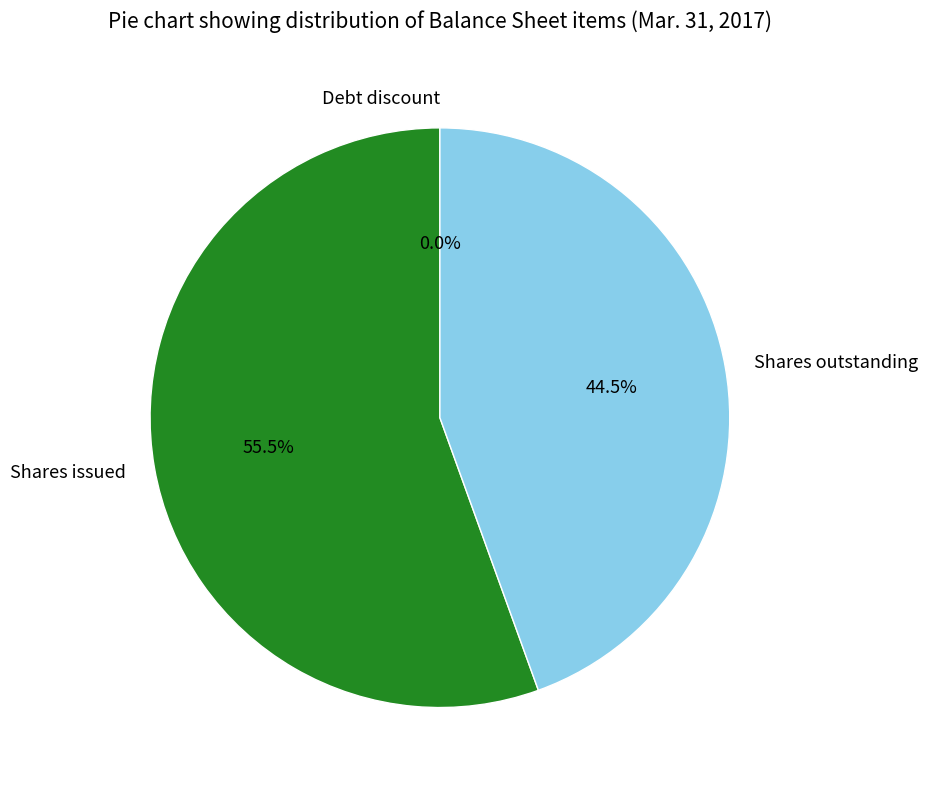

What is the largest slice in the pie chart?

Shares issued